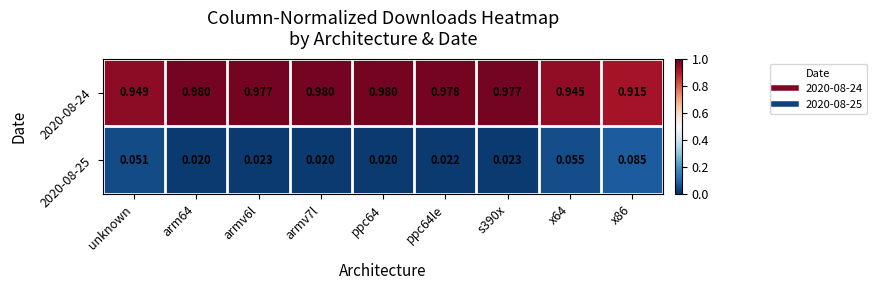

Is the value of 2020-08-24 at unknown greater than the value of 2020-08-25 at x64?

Yes